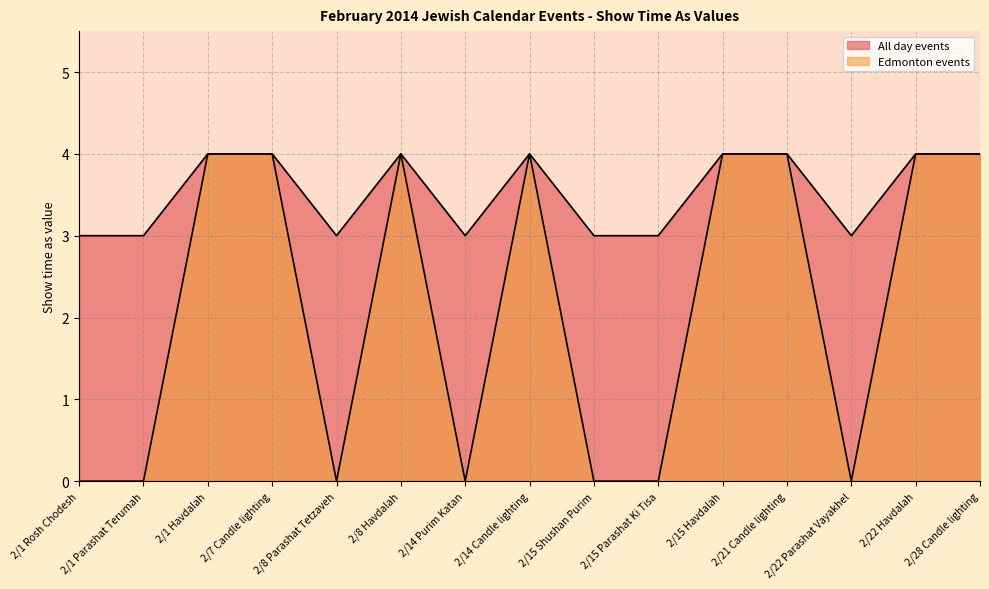

List the series in order of their overall mean, lowest first.

Edmonton events, All day events